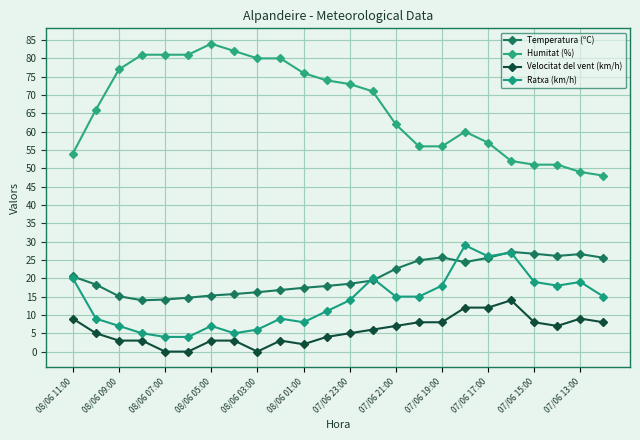

Does the chart have visible grid lines?

Yes